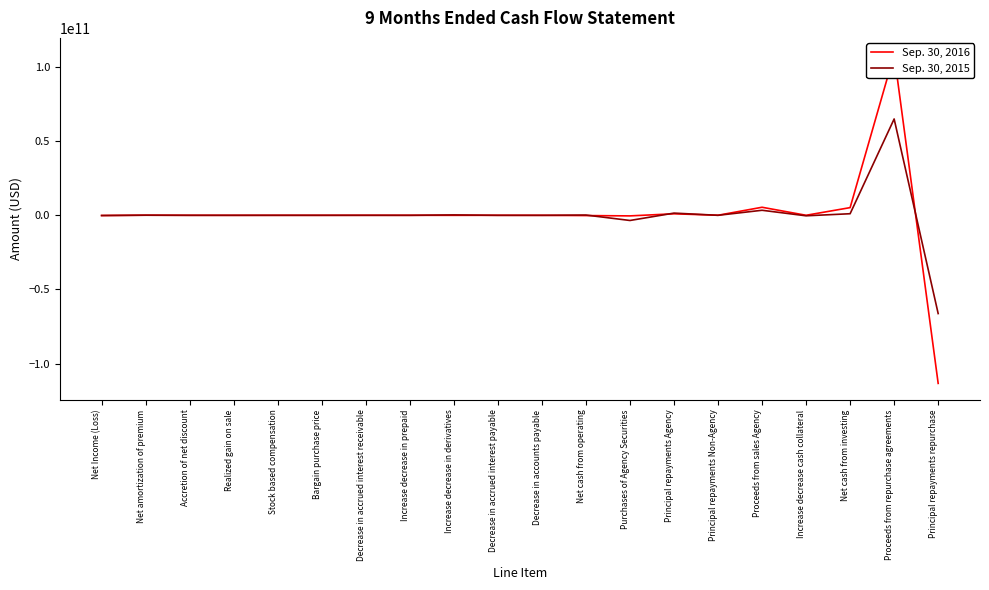

List the labels in order of Sep. 30, 2015 value, smallest first.

Principal repayments repurchase, Purchases of Agency Securities, Increase decrease cash collateral, Net Income (Loss), Decrease in accounts payable, Increase decrease in prepaid, Decrease in accrued interest payable, Realized gain on sale, Accretion of net discount, Bargain purchase price, Principal repayments Non-Agency, Stock based compensation, Decrease in accrued interest receivable, Net amortization of premium, Net cash from operating, Increase decrease in derivatives, Net cash from investing, Principal repayments Agency, Proceeds from sales Agency, Proceeds from repurchase agreements